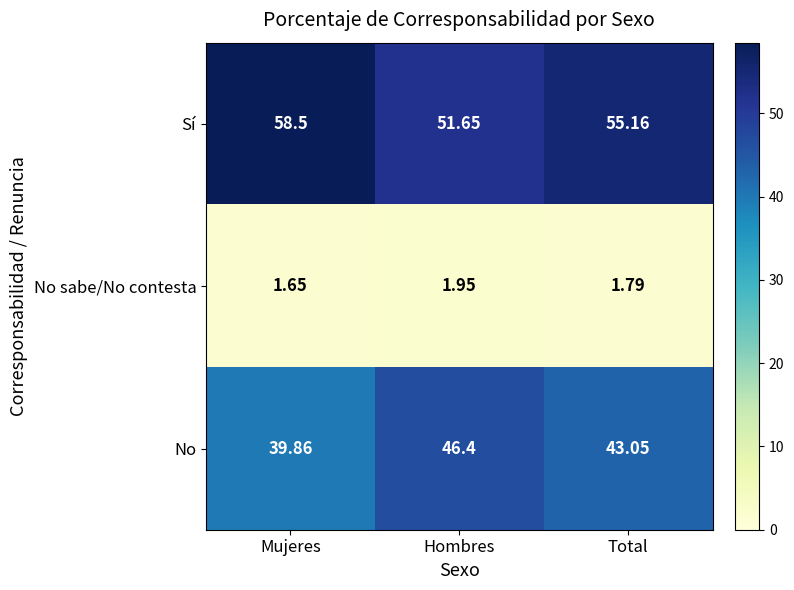

Which category has the highest value across all series?

Mujeres